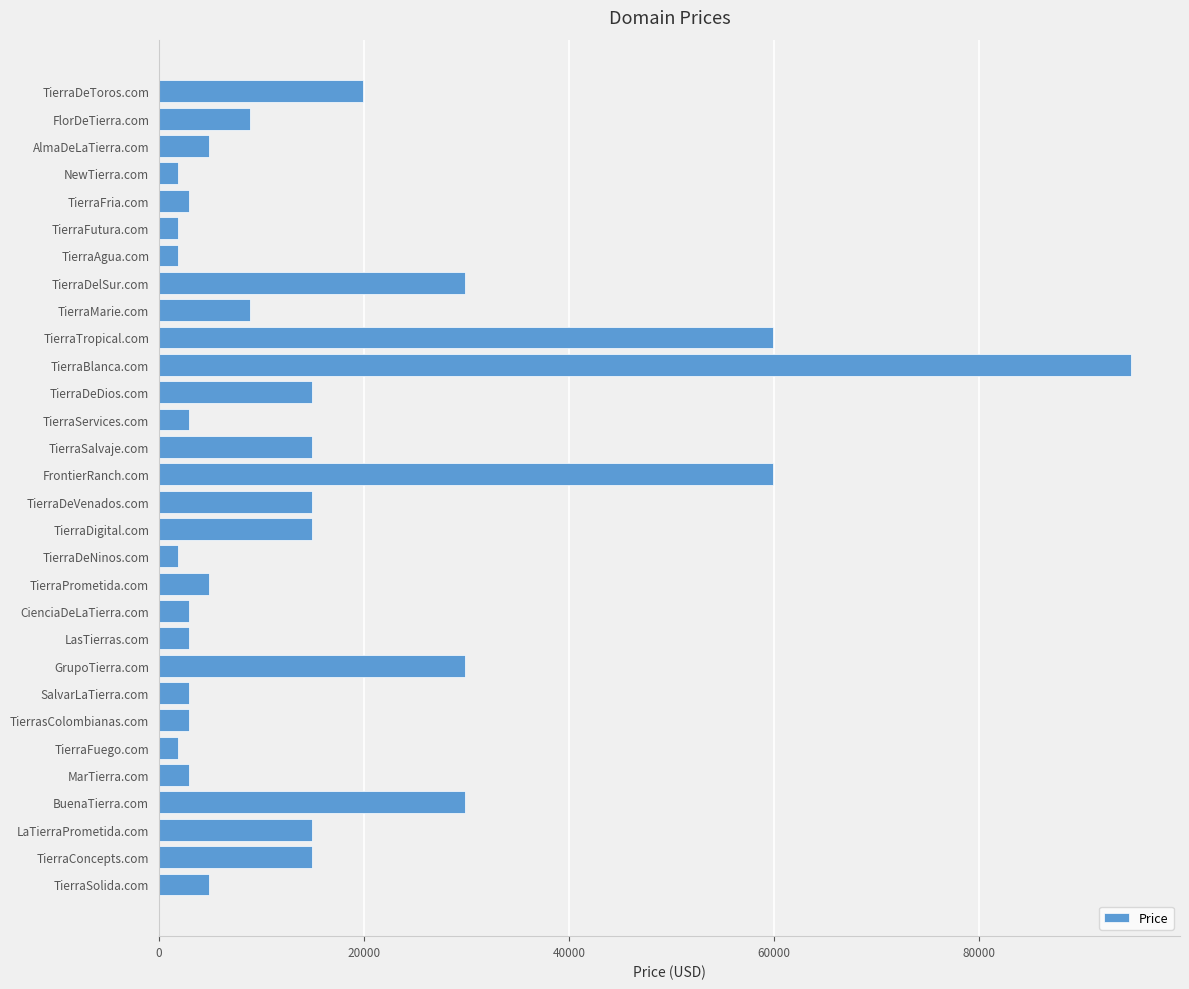

What is the difference between the values at CienciaDeLaTierra.com and TierraMarie.com?

6000